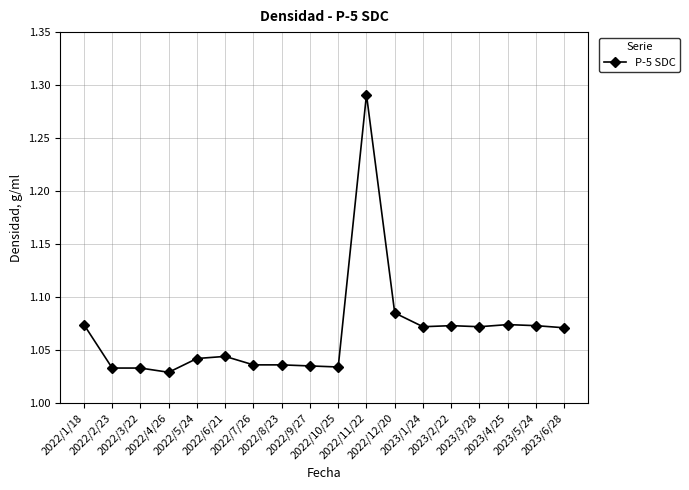

The chart shows a value of 1.6 at 2022/10/25. True or false?

False